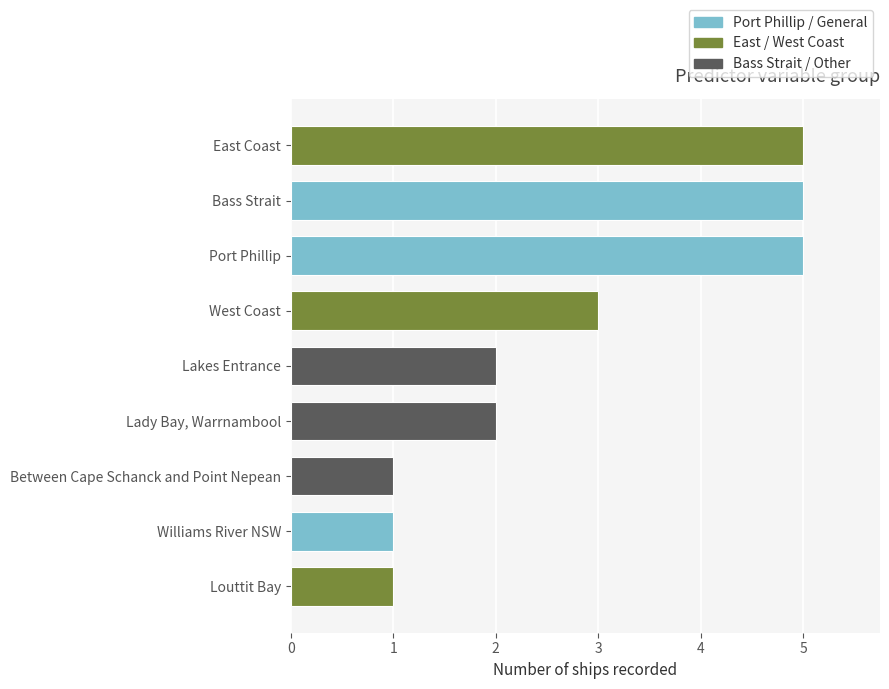

What is the difference between the values at Bass Strait and West Coast?

2